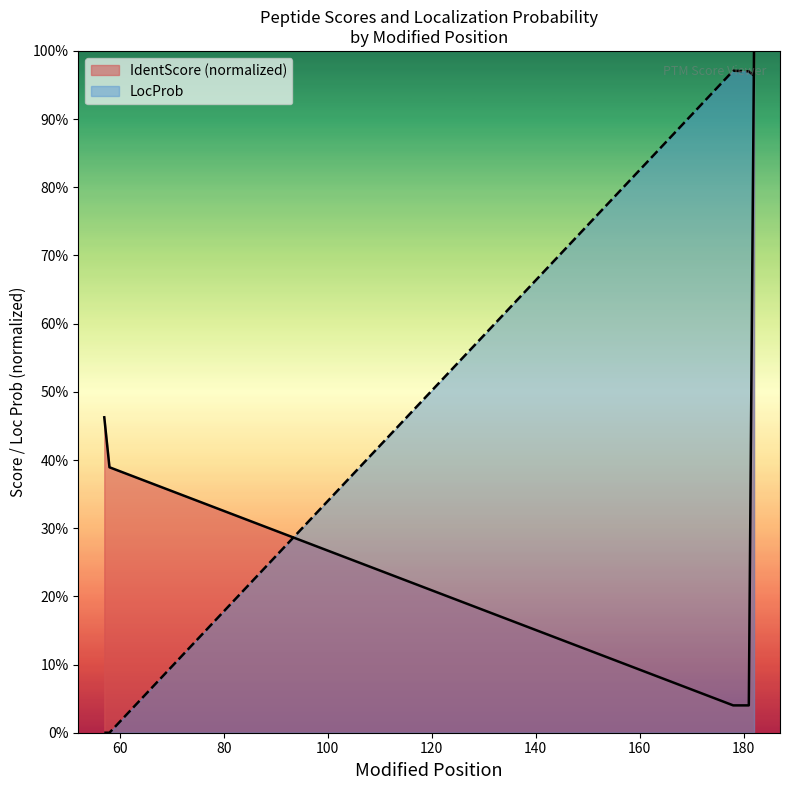

What is the label of the 5th point from the left?

181 (ph)